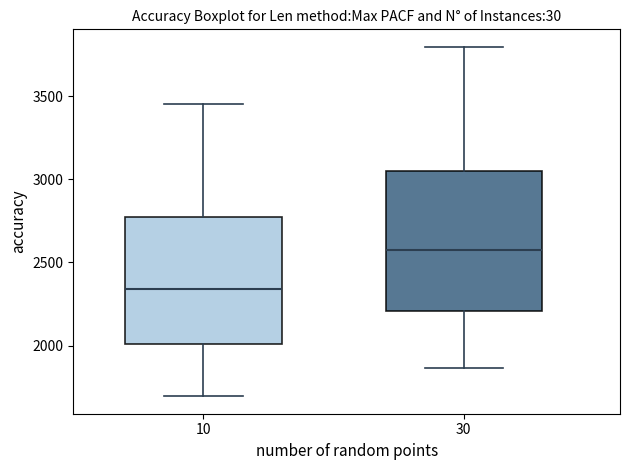

Reading left to right, transcribe this box plot: for each box, give where its median line is, the range the box spans, and where its two whiskers end, as read against the y-axis. The values are not printed on the chart, so give them approximately, as read against the axis.

10: median 2350, box 2000 to 2750, whiskers 1700 to 3450
30: median 2550, box 2200 to 3050, whiskers 1850 to 3800